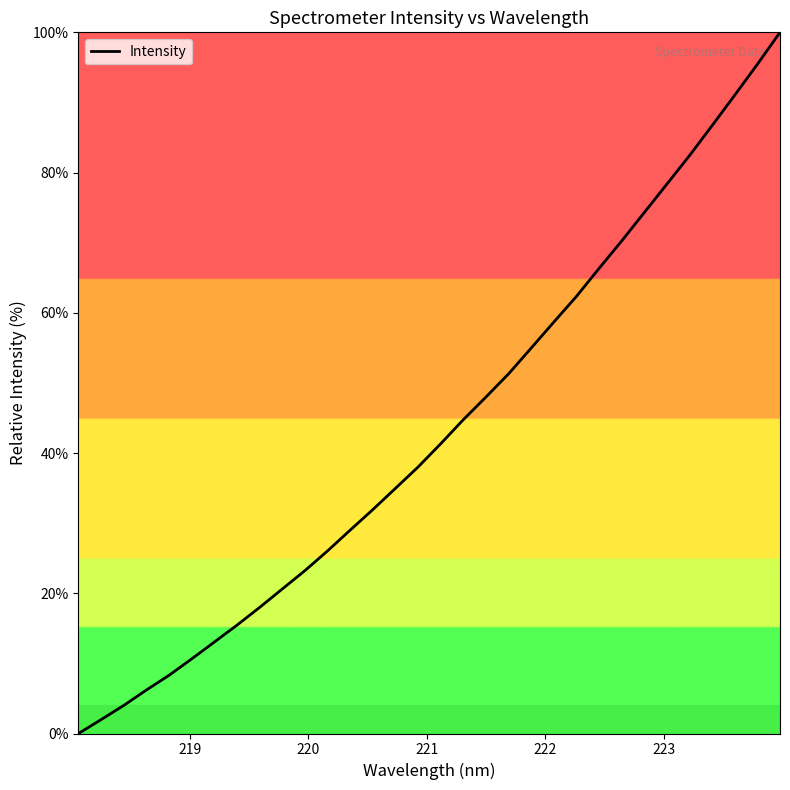

What is the greatest value displayed?

100.0